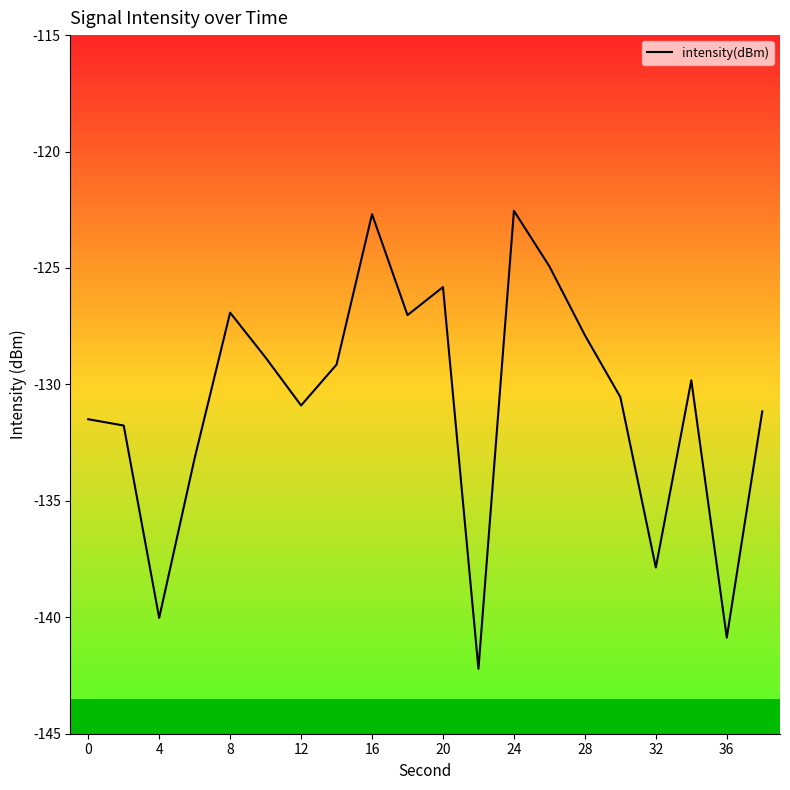

What is the maximum value shown in the chart?

-122.5